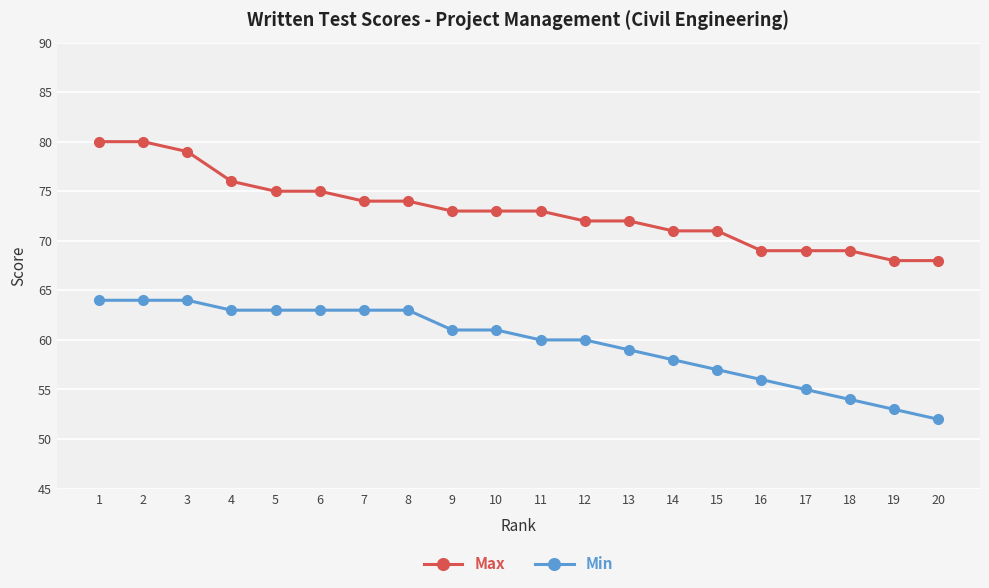

How many series are shown in this chart?

2